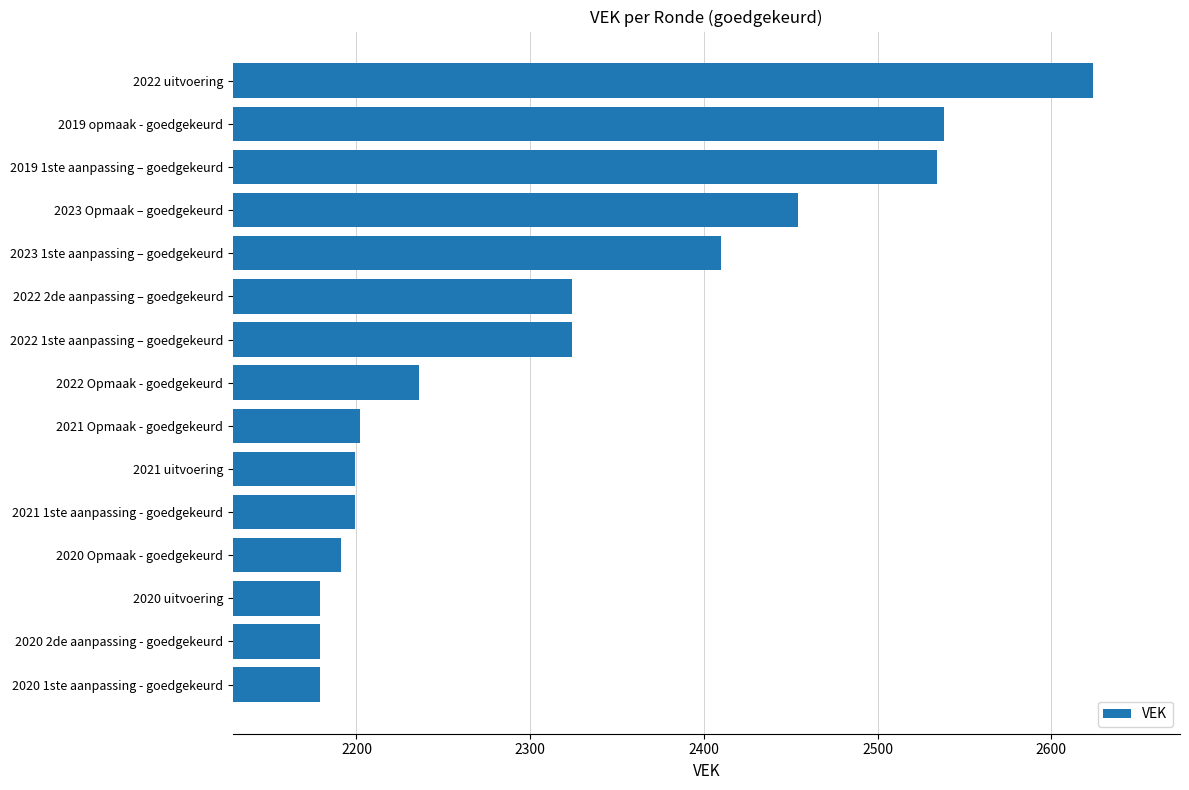

Reading top to bottom, what are all the values shown in this chart?

2022 uitvoering=2624	2019 opmaak - goedgekeurd=2538	2019 1ste aanpassing – goedgekeurd=2534	2023 Opmaak – goedgekeurd=2454	2023 1ste aanpassing – goedgekeurd=2410	2022 2de aanpassing – goedgekeurd=2324	2022 1ste aanpassing – goedgekeurd=2324	2022 Opmaak - goedgekeurd=2236	2021 Opmaak - goedgekeurd=2202	2021 uitvoering=2199	2021 1ste aanpassing - goedgekeurd=2199	2020 Opmaak - goedgekeurd=2191	2020 uitvoering=2179	2020 2de aanpassing - goedgekeurd=2179	2020 1ste aanpassing - goedgekeurd=2179